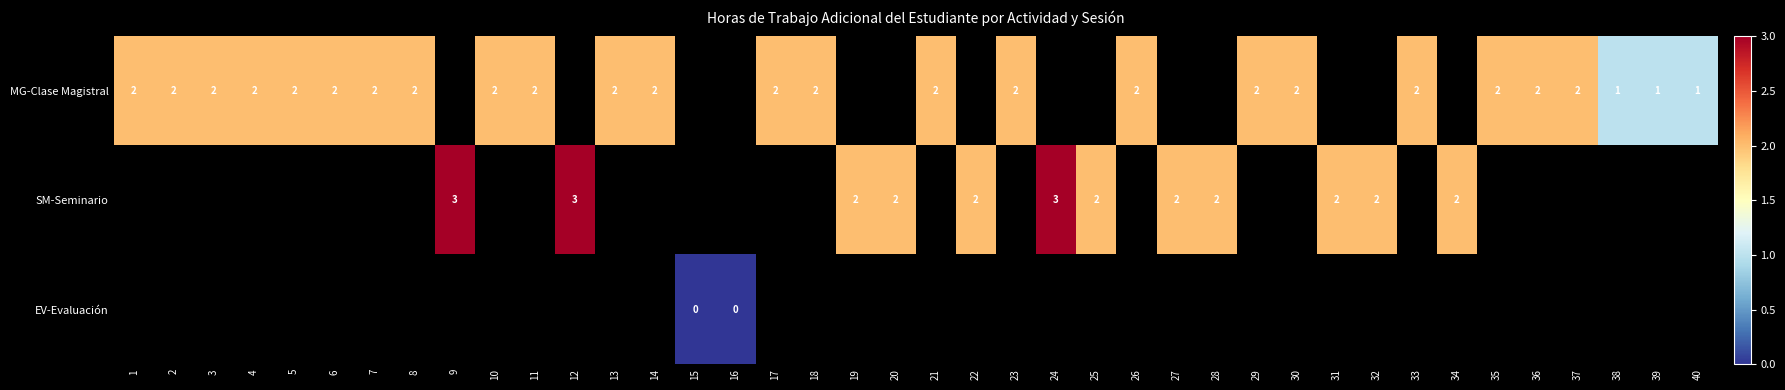

Is the value of MG-Clase Magistral at 16 greater than the value of SM-Seminario at 30?

No